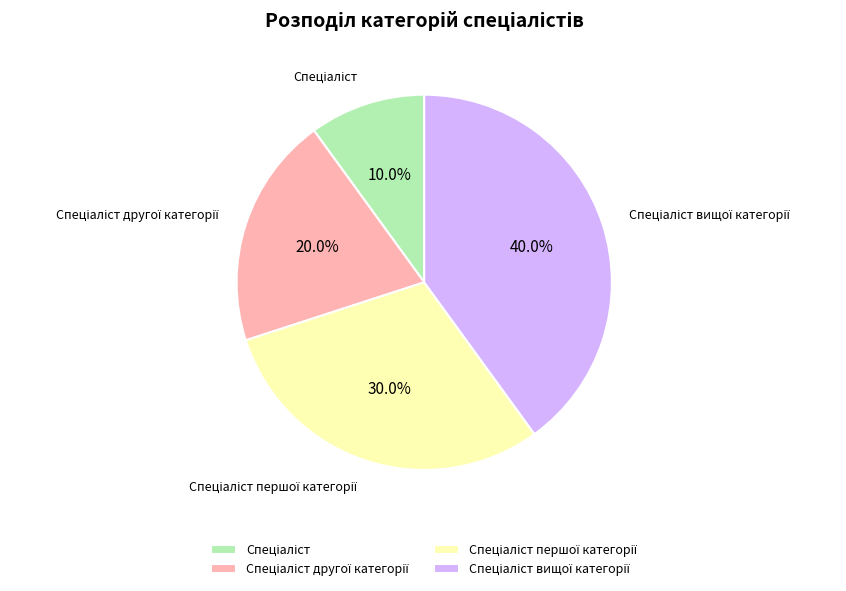

Is there any slice that represents more than half of the pie?

No